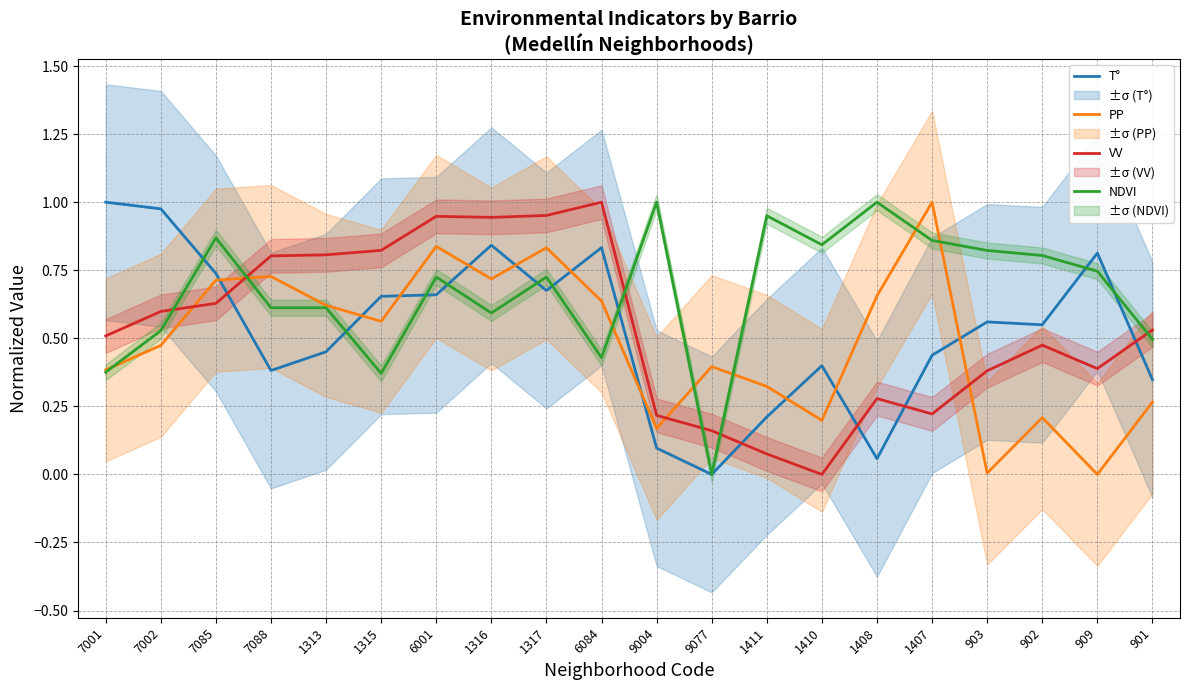

Between 7002 and 9077, which series saw the biggest shift?

T°